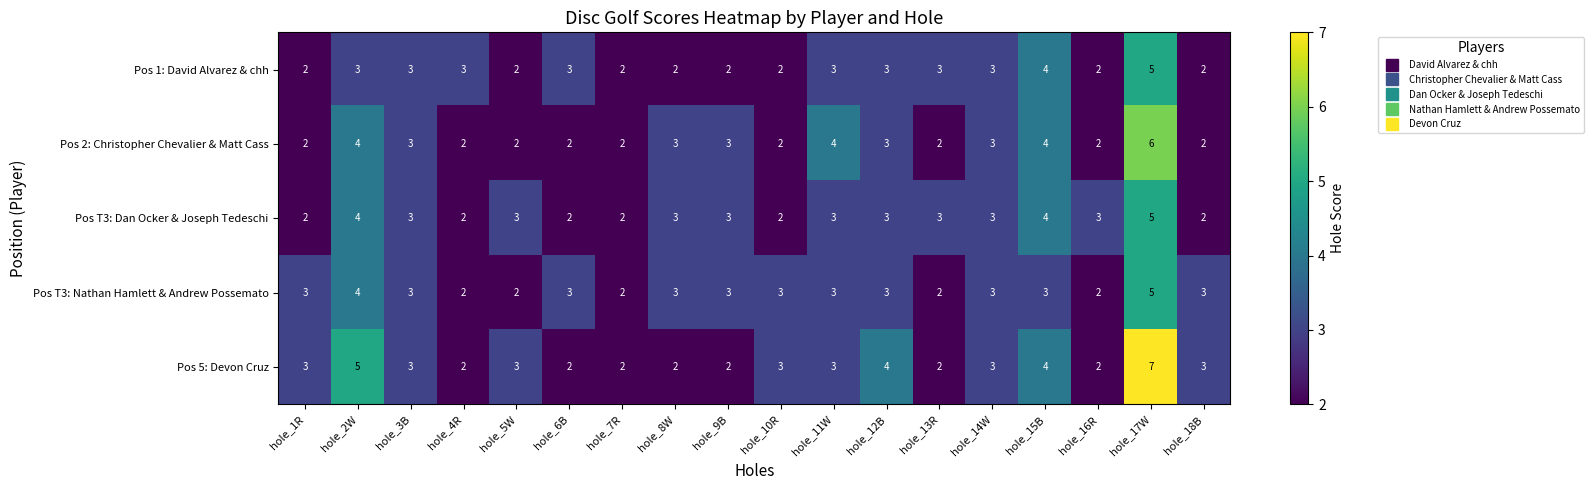

What is the sum of all Pos 5: Devon Cruz values?

55